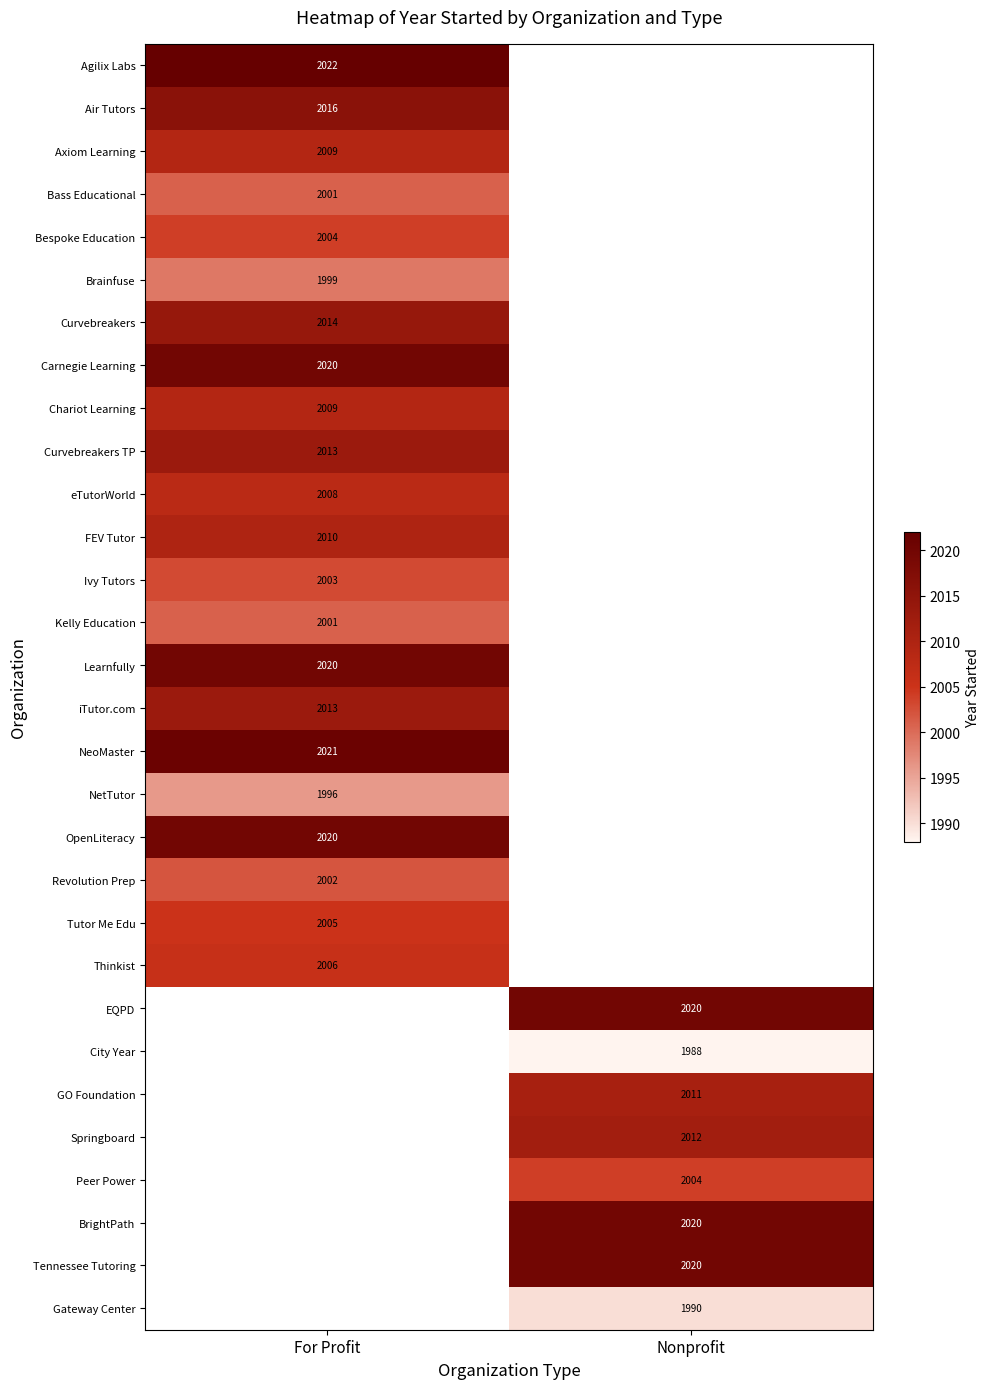

At which category is the sum across all series the highest?

For Profit